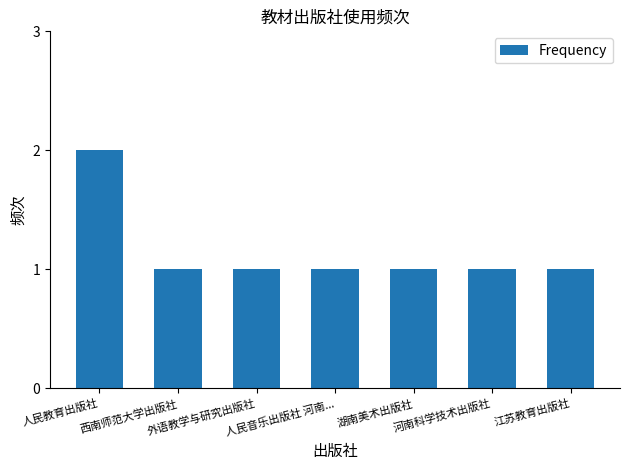

Is it true that the value at 外语教学与研究出版社 is 2?

False